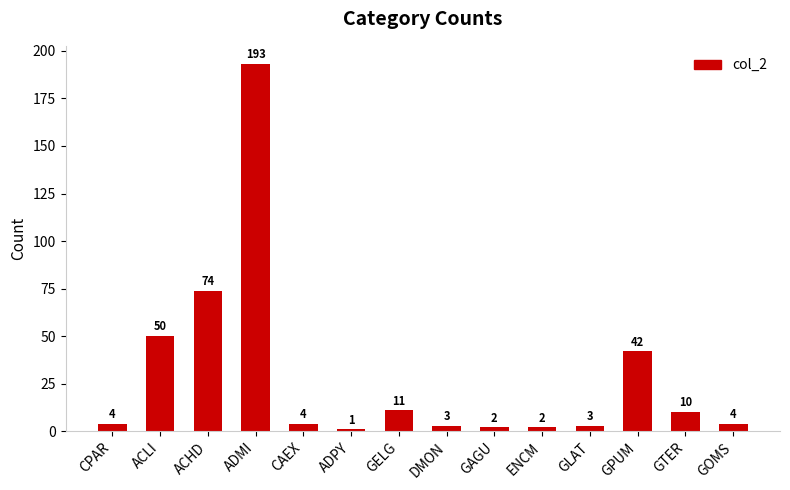

Are the bars grouped side by side (vs. stacked)?

No